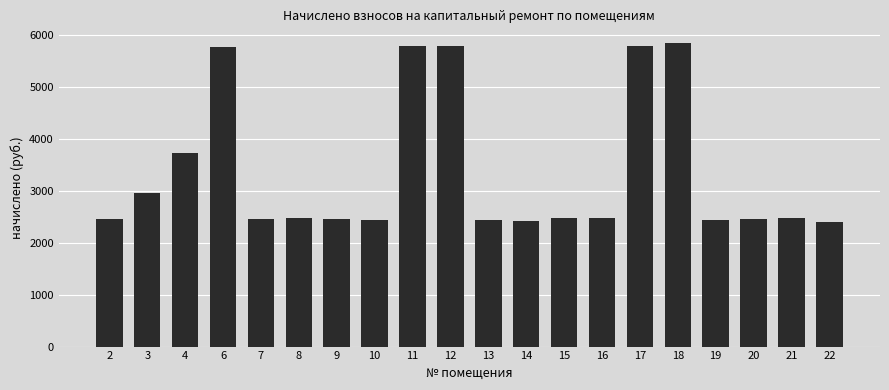

At which label does the data first exceed 2470?

3